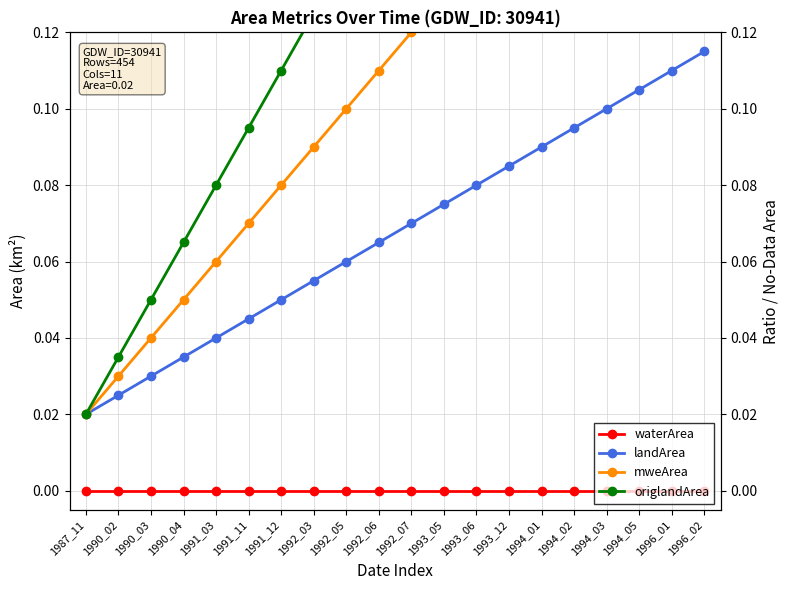

At which category does the chart reach its peak across all series?

1996_02